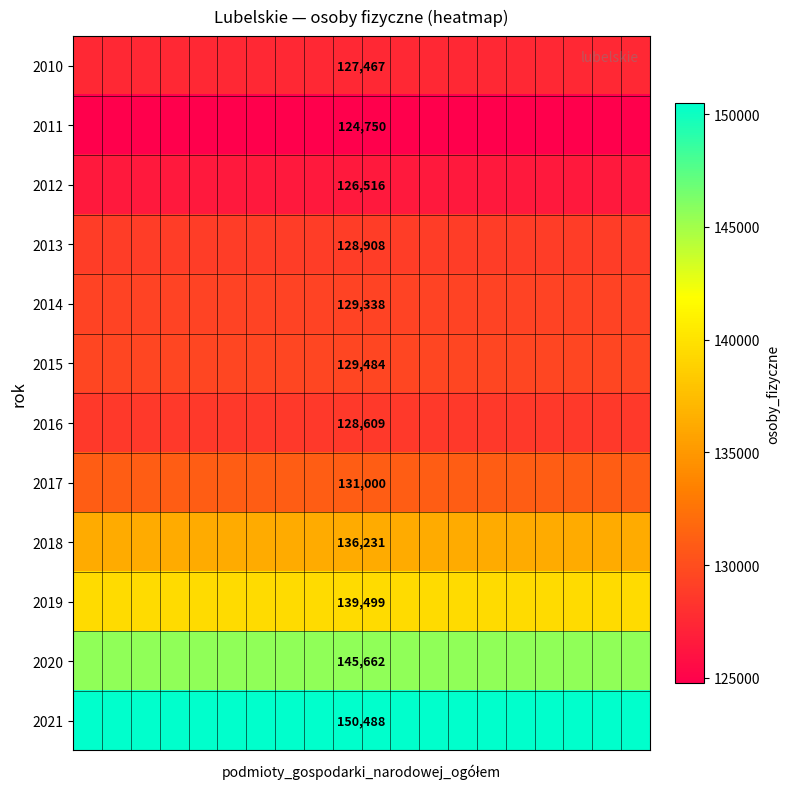

What is the maximum value shown in the chart?

150488